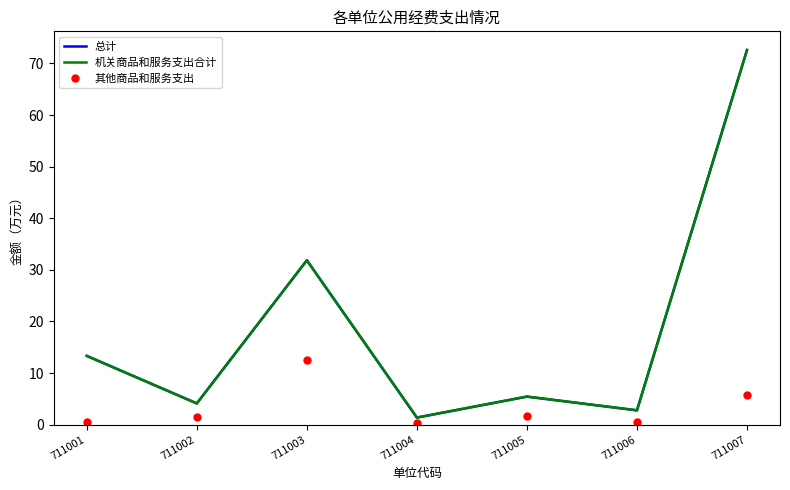

What are all the series names shown in the legend?

总计, 机关商品和服务支出合计, 其他商品和服务支出